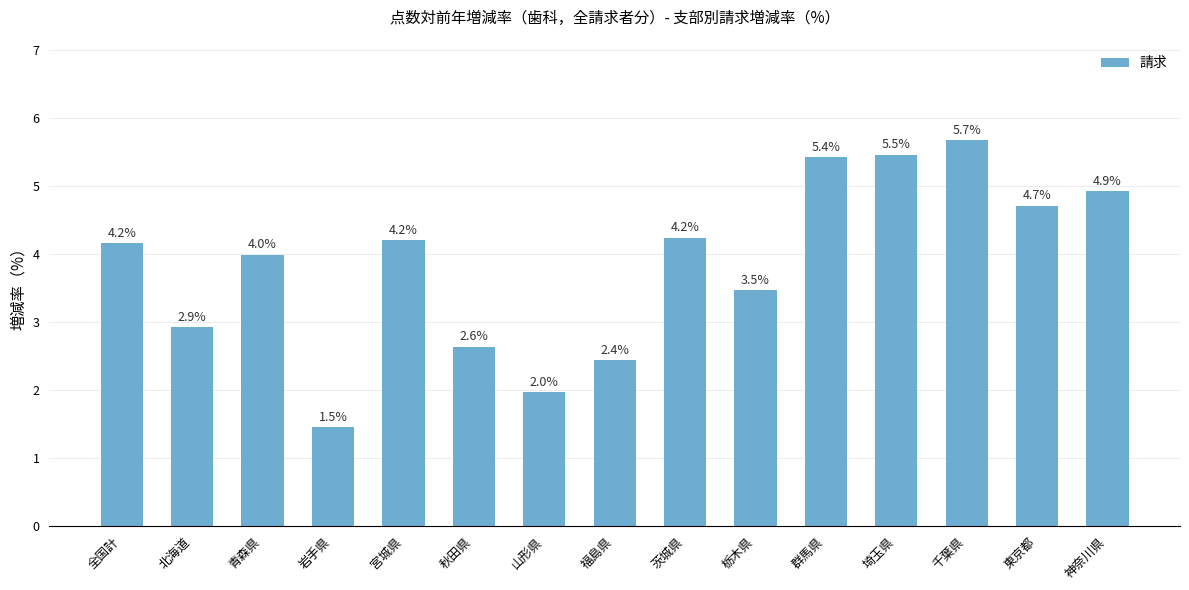

True or false: the data shows 2.0 at 山形県.

True